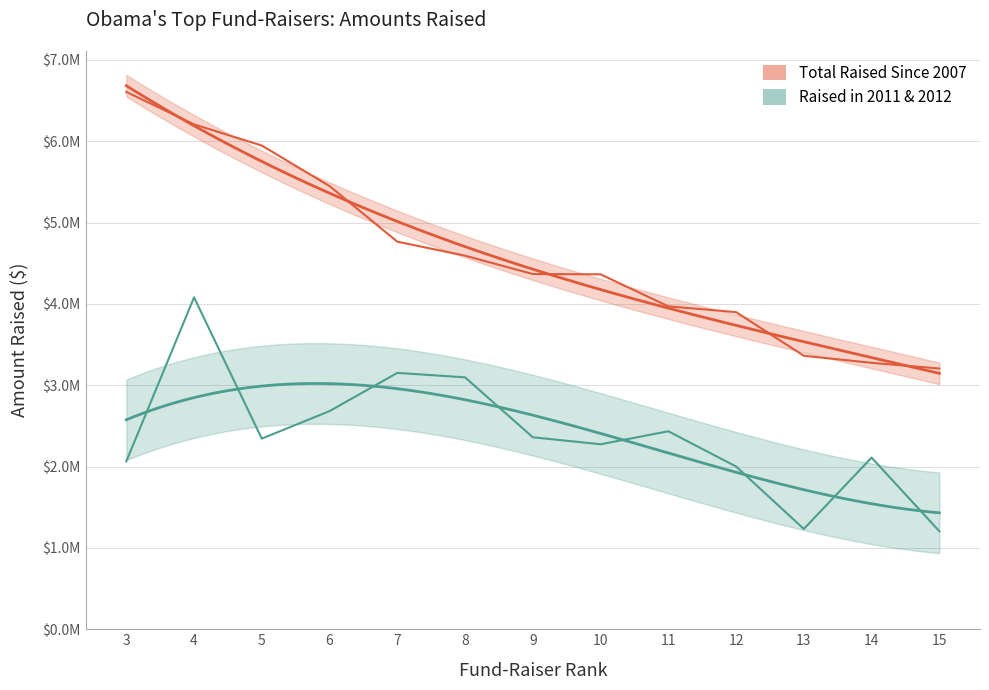

Which label corresponds to the largest value in the chart?

3